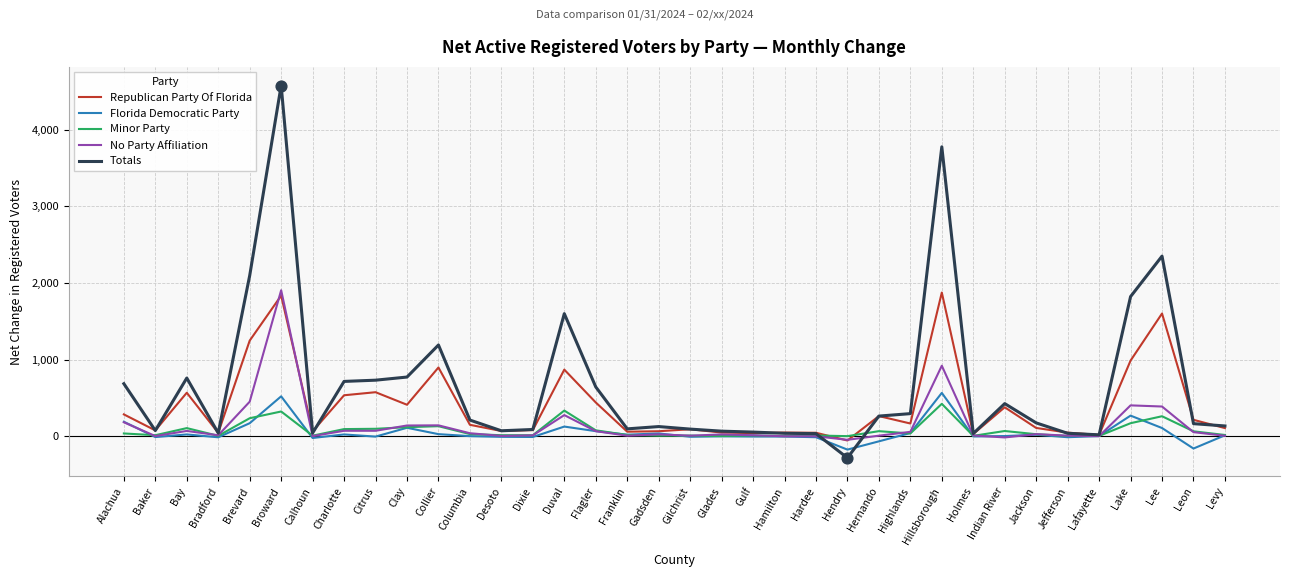

At how many categories does at least one series exceed 2060?

4